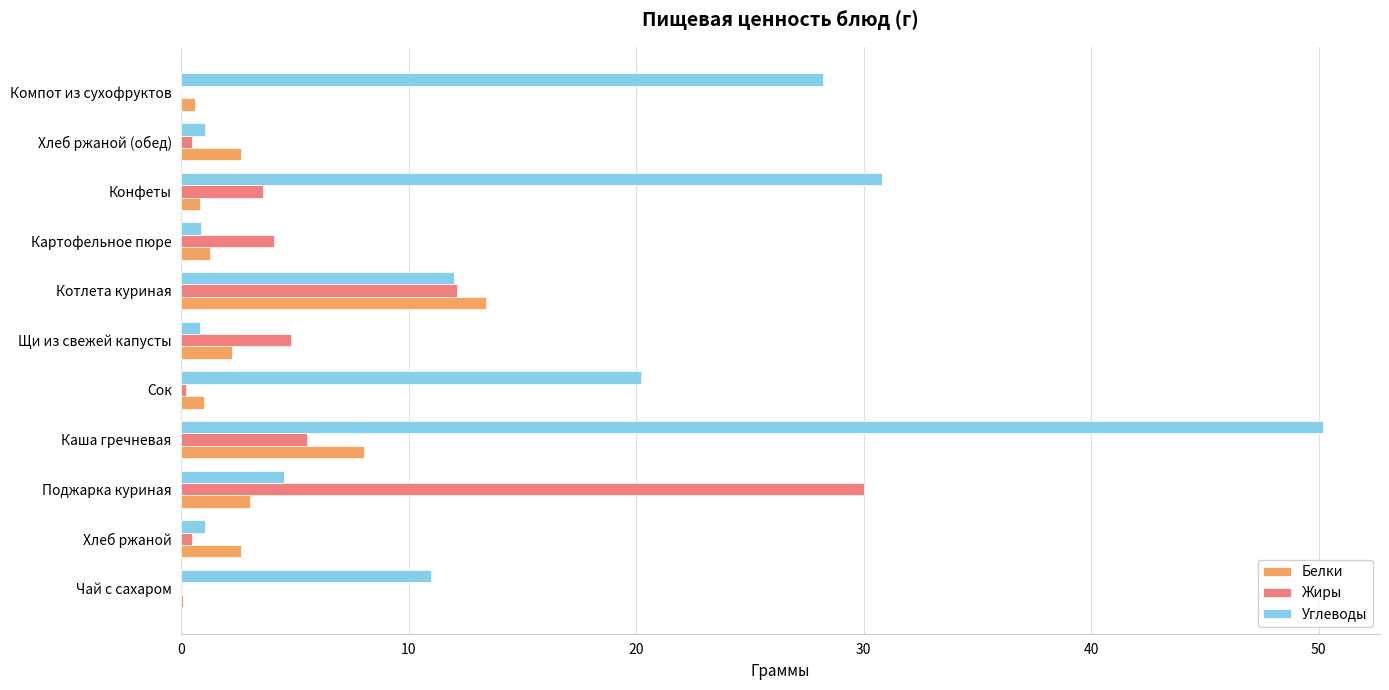

The Углеводы series shows 35.2 at Сок. True or false?

False